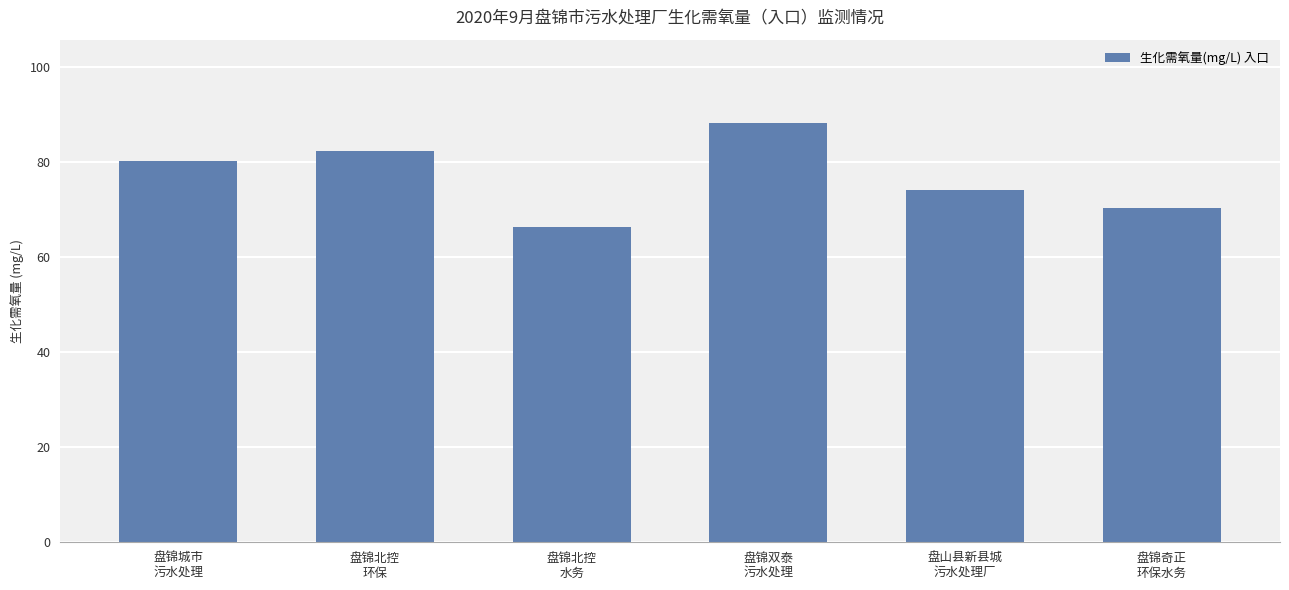

What is the label of the 1st bar from the left?

盘锦城市
污水处理